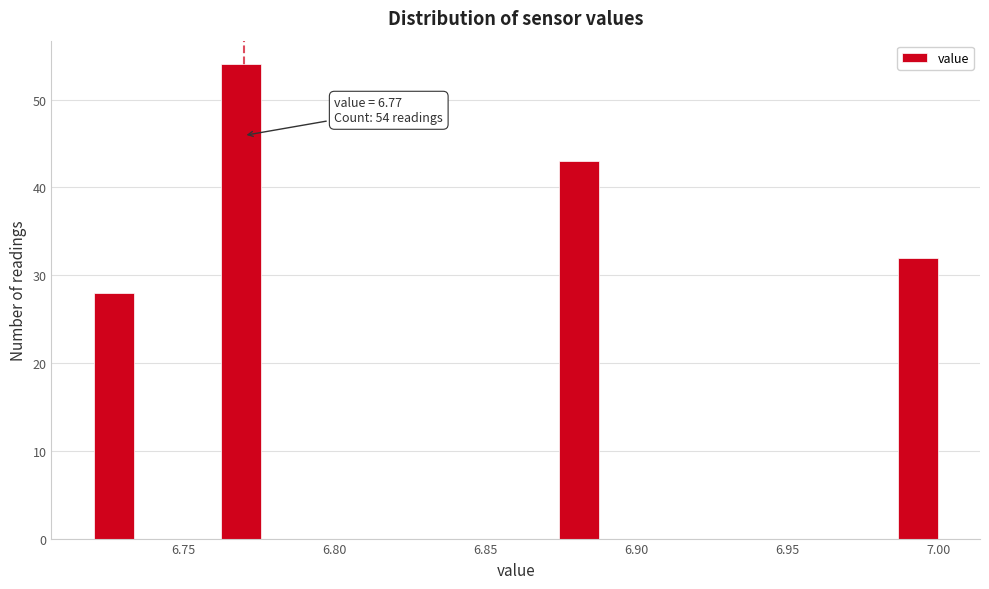

Read against the x-axis, roughly where is the centre of the tallest bar?

6.770